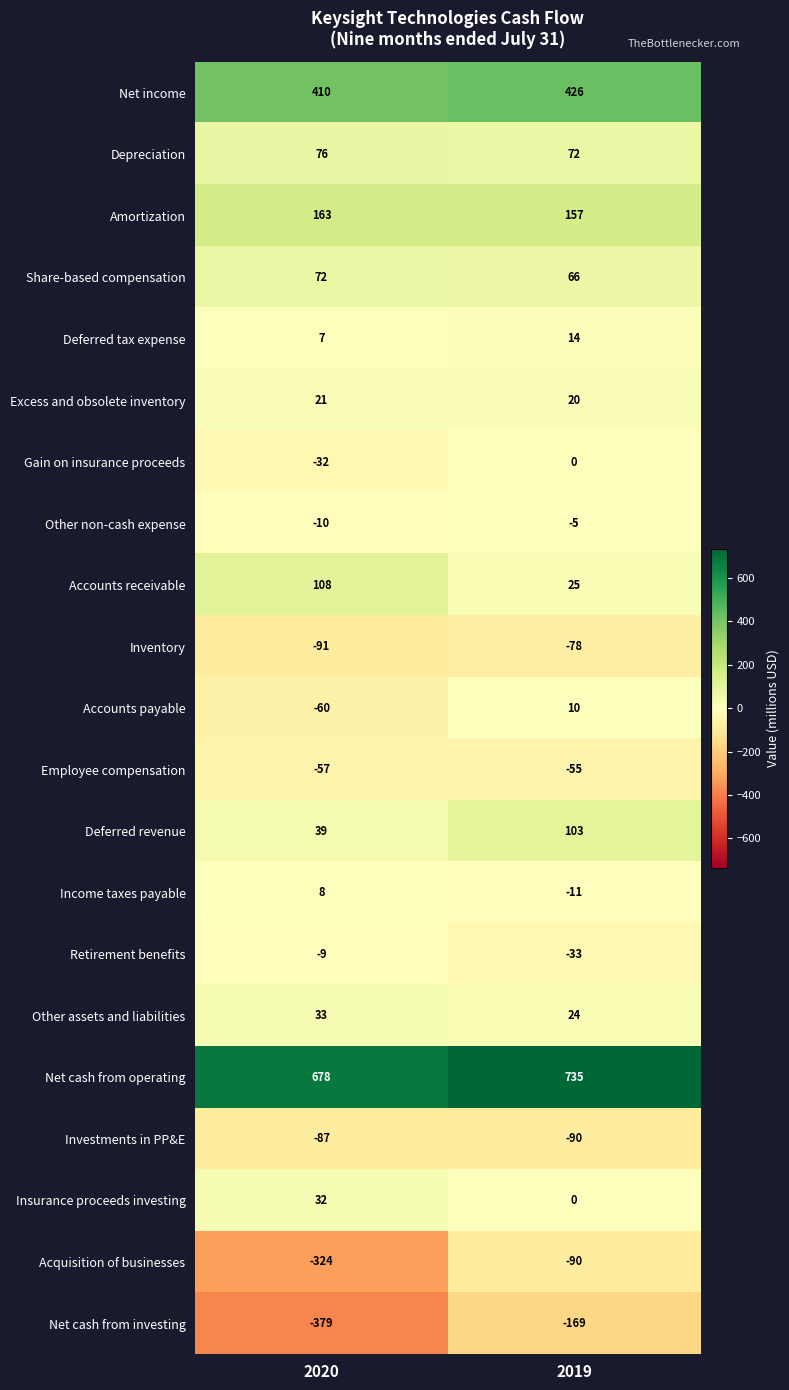

What is the average value of the Net income series?

418